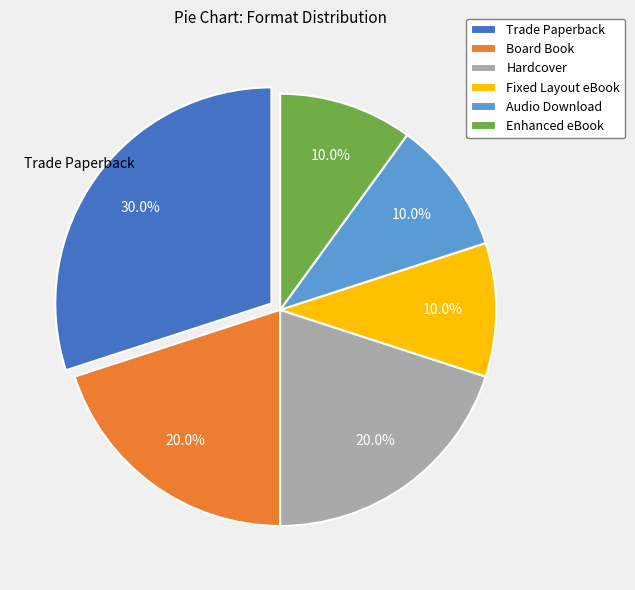

What is the ratio of the value at Hardcover to the value at Trade Paperback?

0.7